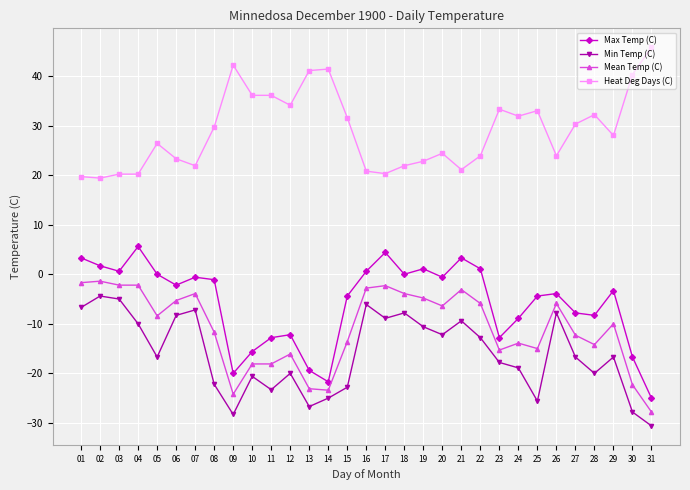

True or false: Min Temp (C) and Mean Temp (C) cross at least once.

False